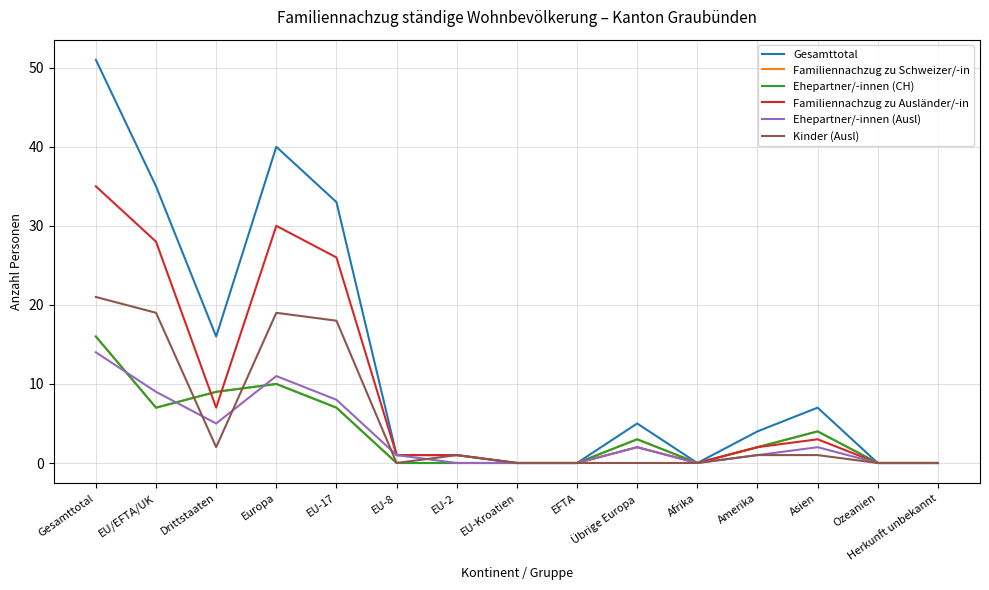

At which label is Familiennachzug zu Schweizer/-in closest to 8?

EU/EFTA/UK